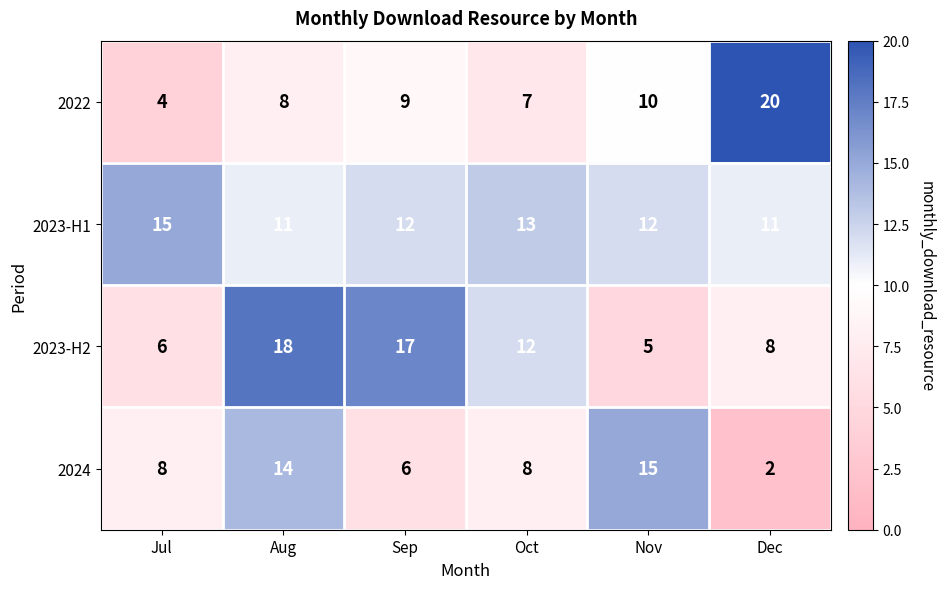

Reading left to right, list all the values displayed in this chart.

2022: Jul=4	Aug=8	Sep=9	Oct=7	Nov=10	Dec=20
2023-H1: Jul=15	Aug=11	Sep=12	Oct=13	Nov=12	Dec=11
2023-H2: Jul=6	Aug=18	Sep=17	Oct=12	Nov=5	Dec=8
2024: Jul=8	Aug=14	Sep=6	Oct=8	Nov=15	Dec=2